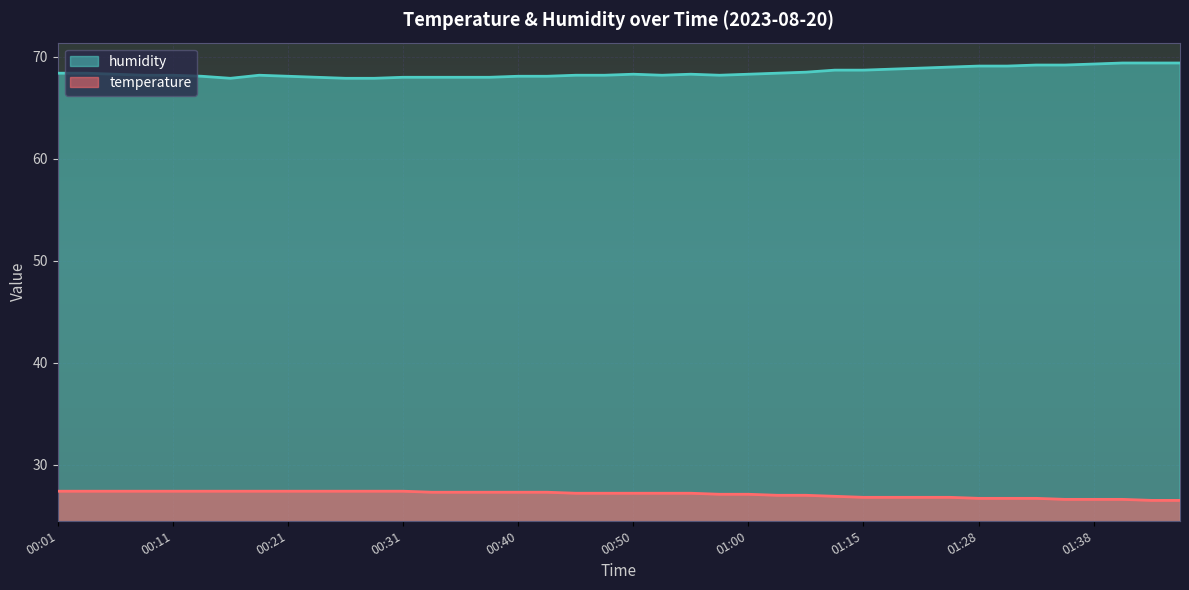

True or false: humidity and temperature cross at least once.

False